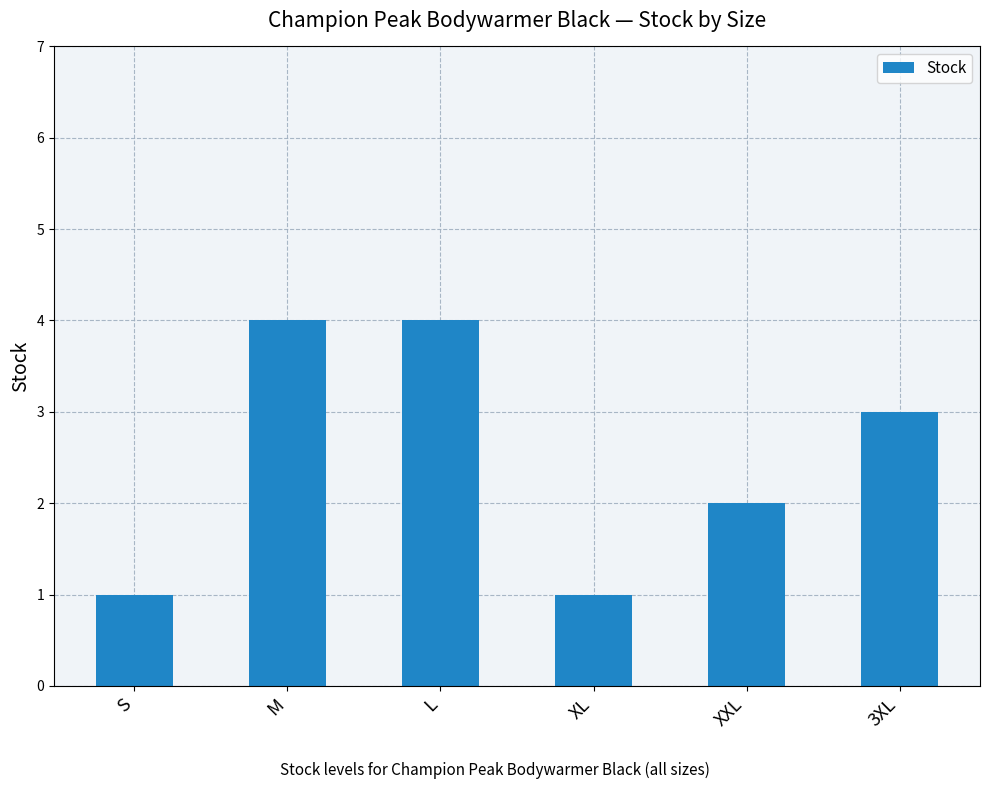

Does the chart contain any negative values?

No